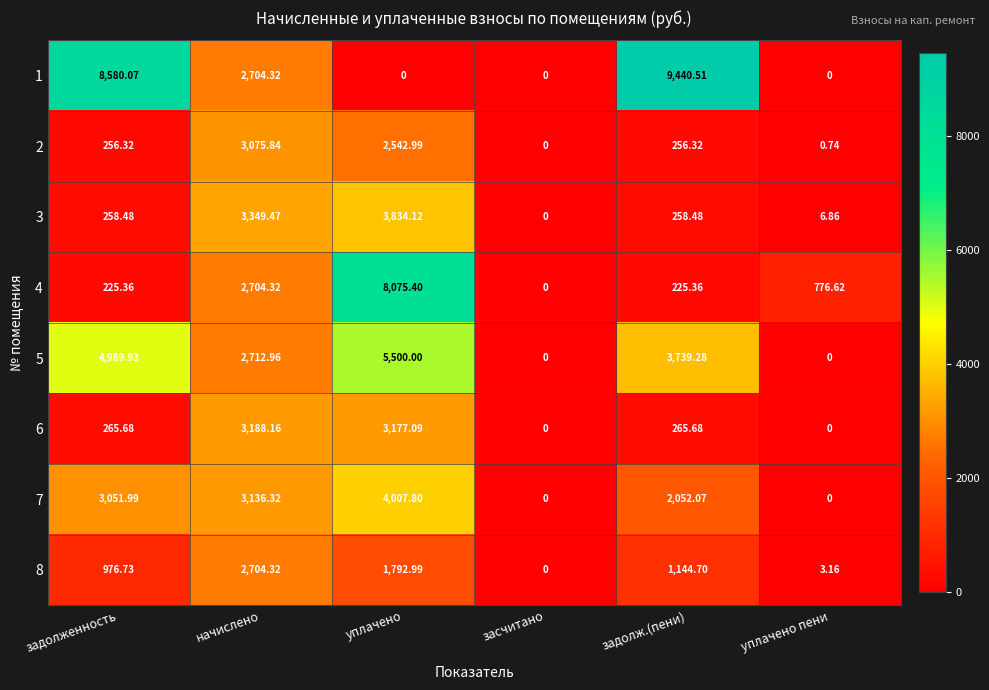

At which category is the sum across all series the highest?

уплачено